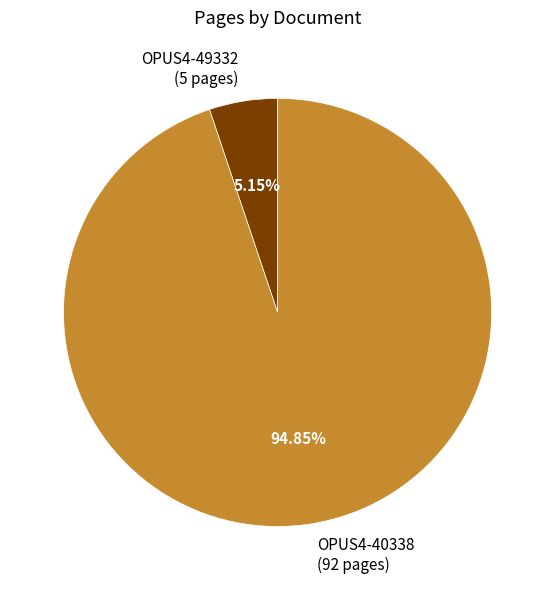

Between OPUS4-40338 (92 pages) and OPUS4-49332 (5 pages), which is larger?

OPUS4-40338 (92 pages)